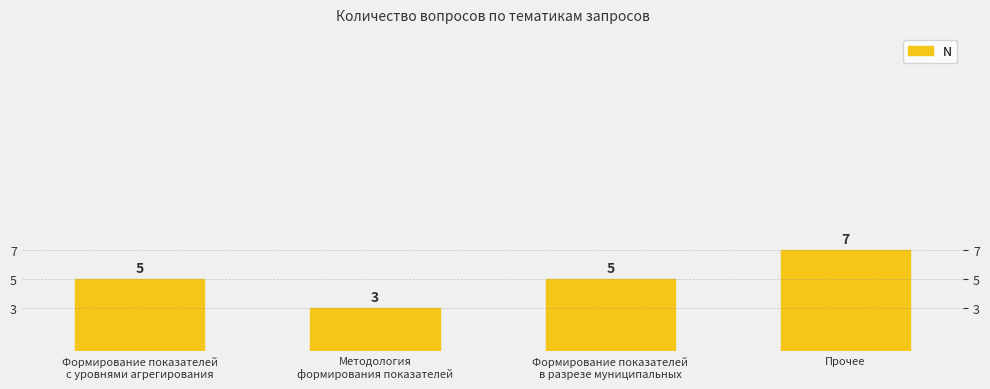

Read the value at Формирование показателей
с уровнями агрегирования.

5